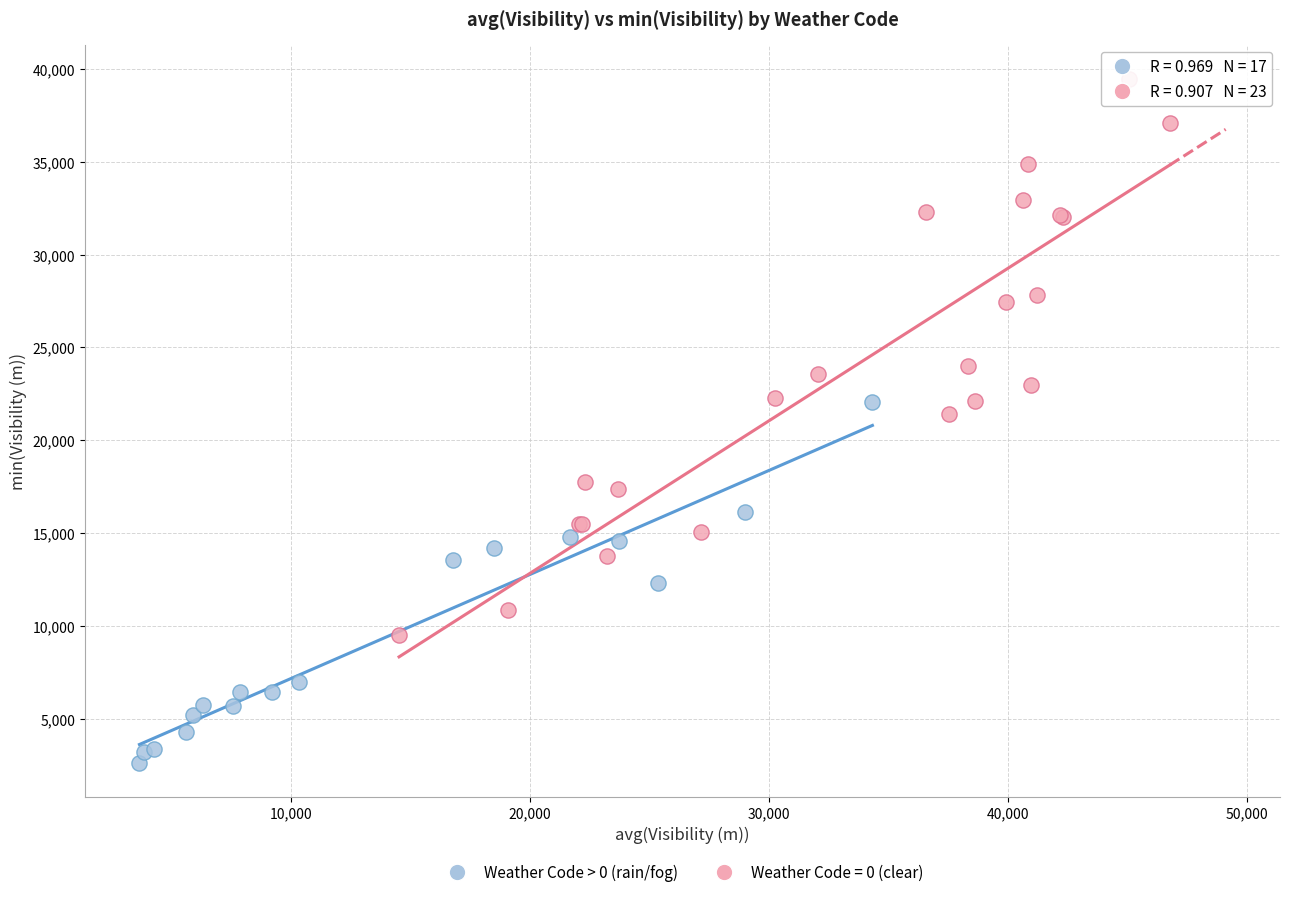

Which series contains the lowest Y value?

Weather Code > 0 (rain/fog)